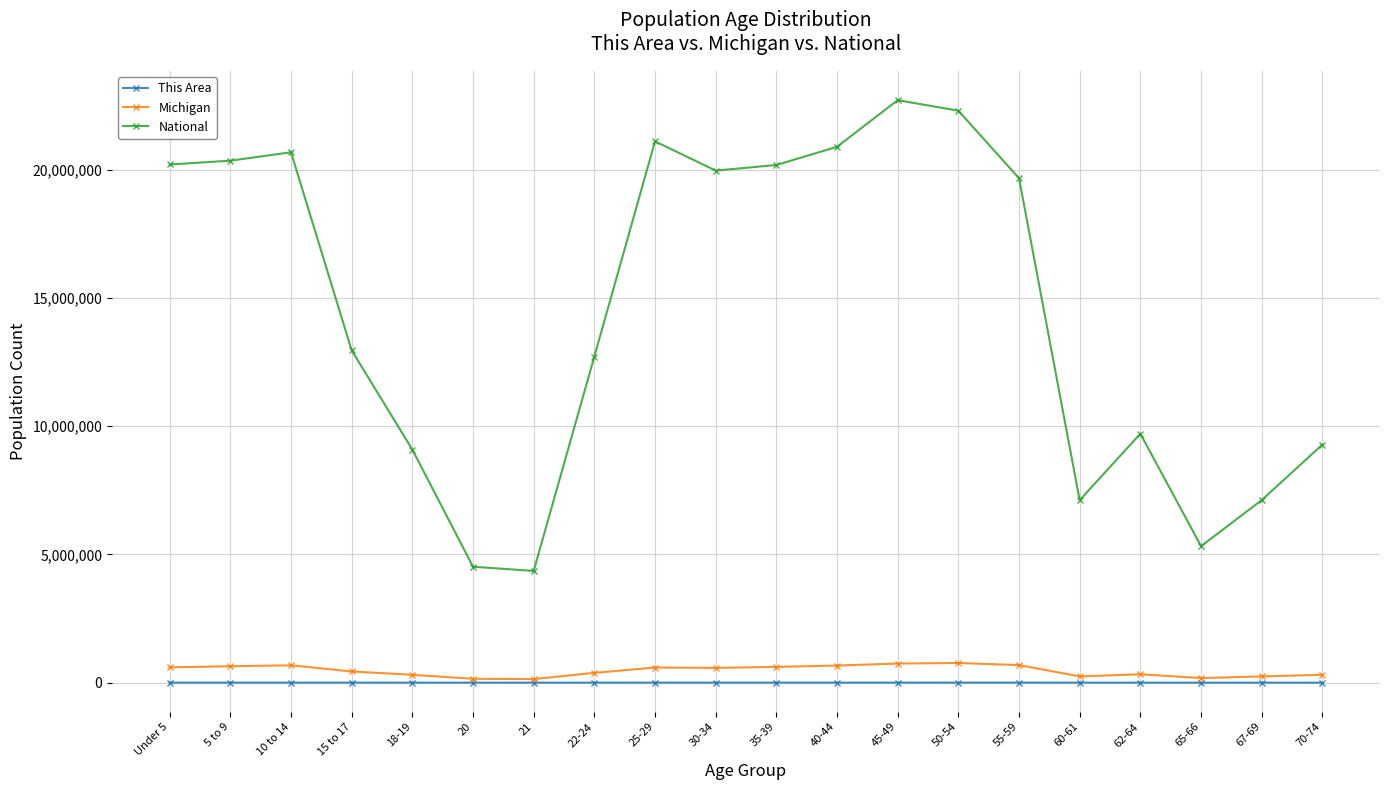

In Michigan, how many points are lower than both neighbors (excluding endpoints)?

4